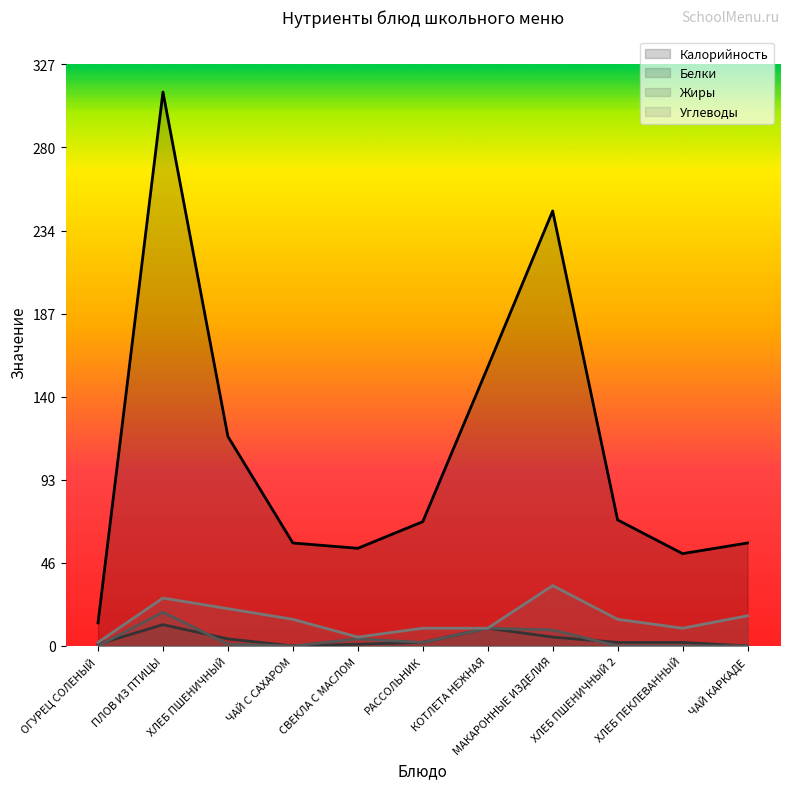

Reading left to right, transcribe all the data shown in this chart.

Калорийность: ОГУРЕЦ СОЛЕНЫЙ=13	ПЛОВ ИЗ ПТИЦЫ=312	ХЛЕБ ПШЕНИЧНЫЙ=118	ЧАЙ С САХАРОМ=58	СВЕКЛА С МАСЛОМ=55	РАССОЛЬНИК=70	КОТЛЕТА НЕЖНАЯ=157	МАКАРОННЫЕ ИЗДЕЛИЯ=245	ХЛЕБ ПШЕНИЧНЫЙ 2=71	ХЛЕБ ПЕКЛЕВАННЫЙ=52	ЧАЙ КАРКАДЕ=58
Белки: ОГУРЕЦ СОЛЕНЫЙ=1	ПЛОВ ИЗ ПТИЦЫ=12	ХЛЕБ ПШЕНИЧНЫЙ=4	ЧАЙ С САХАРОМ=0	СВЕКЛА С МАСЛОМ=1	РАССОЛЬНИК=2	КОТЛЕТА НЕЖНАЯ=10	МАКАРОННЫЕ ИЗДЕЛИЯ=5	ХЛЕБ ПШЕНИЧНЫЙ 2=2	ХЛЕБ ПЕКЛЕВАННЫЙ=2	ЧАЙ КАРКАДЕ=0
Жиры: ОГУРЕЦ СОЛЕНЫЙ=0	ПЛОВ ИЗ ПТИЦЫ=19	ХЛЕБ ПШЕНИЧНЫЙ=1	ЧАЙ С САХАРОМ=0	СВЕКЛА С МАСЛОМ=4	РАССОЛЬНИК=2	КОТЛЕТА НЕЖНАЯ=10	МАКАРОННЫЕ ИЗДЕЛИЯ=9	ХЛЕБ ПШЕНИЧНЫЙ 2=0	ХЛЕБ ПЕКЛЕВАННЫЙ=0	ЧАЙ КАРКАДЕ=0
Углеводы: ОГУРЕЦ СОЛЕНЫЙ=2	ПЛОВ ИЗ ПТИЦЫ=27	ХЛЕБ ПШЕНИЧНЫЙ=21	ЧАЙ С САХАРОМ=15	СВЕКЛА С МАСЛОМ=5	РАССОЛЬНИК=10	КОТЛЕТА НЕЖНАЯ=10	МАКАРОННЫЕ ИЗДЕЛИЯ=34	ХЛЕБ ПШЕНИЧНЫЙ 2=15	ХЛЕБ ПЕКЛЕВАННЫЙ=10	ЧАЙ КАРКАДЕ=17